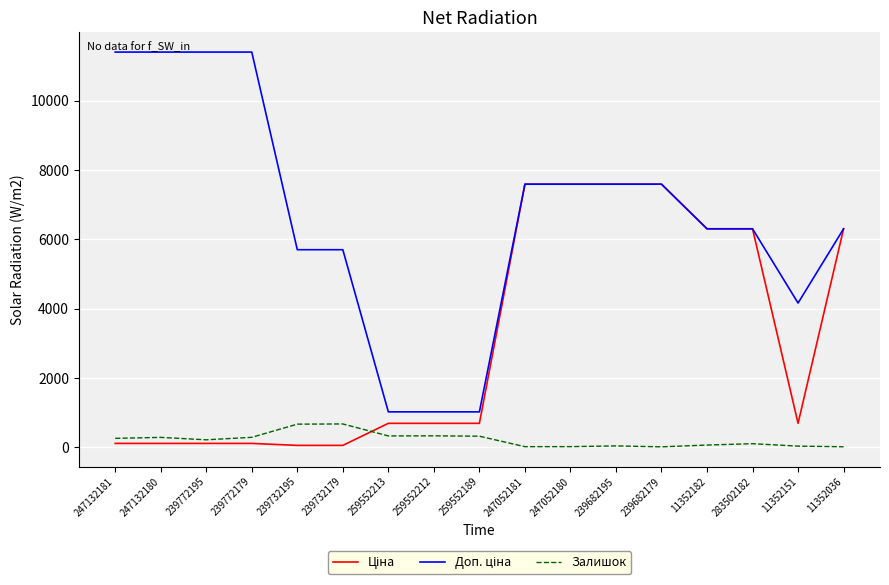

Is it true that Залишок equals 21.0 at 247052180?

True